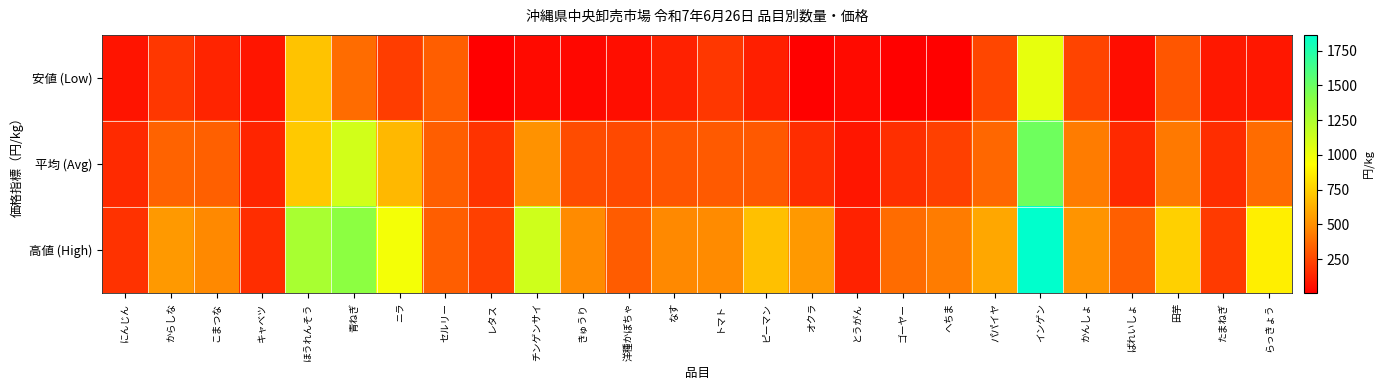

At which category is the sum across all series the highest?

インゲン